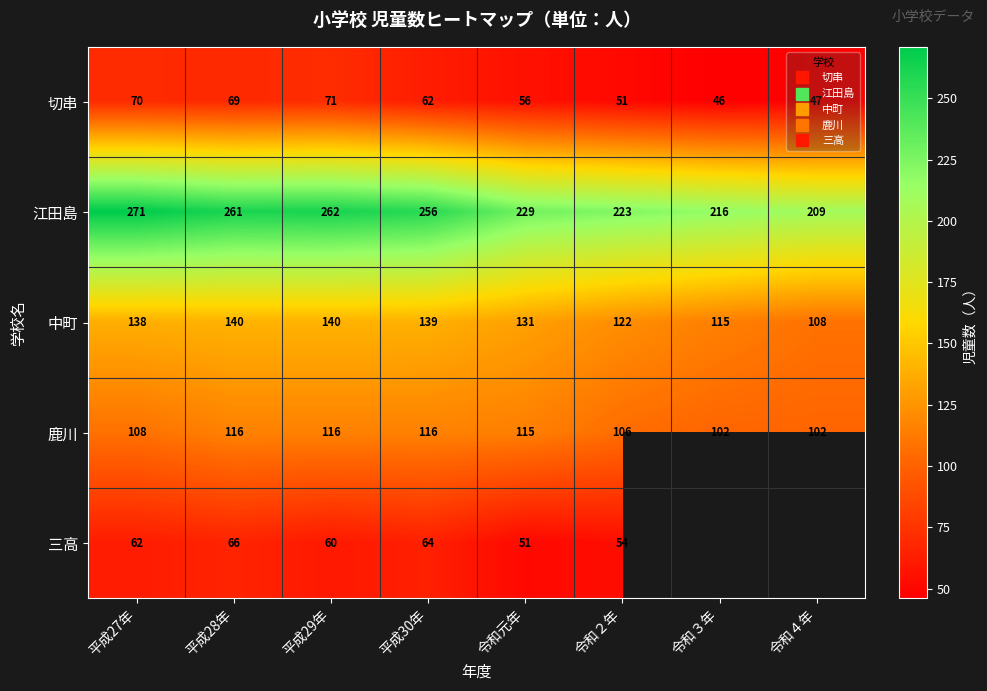

How many data points in 江田島 are less than 256?

4